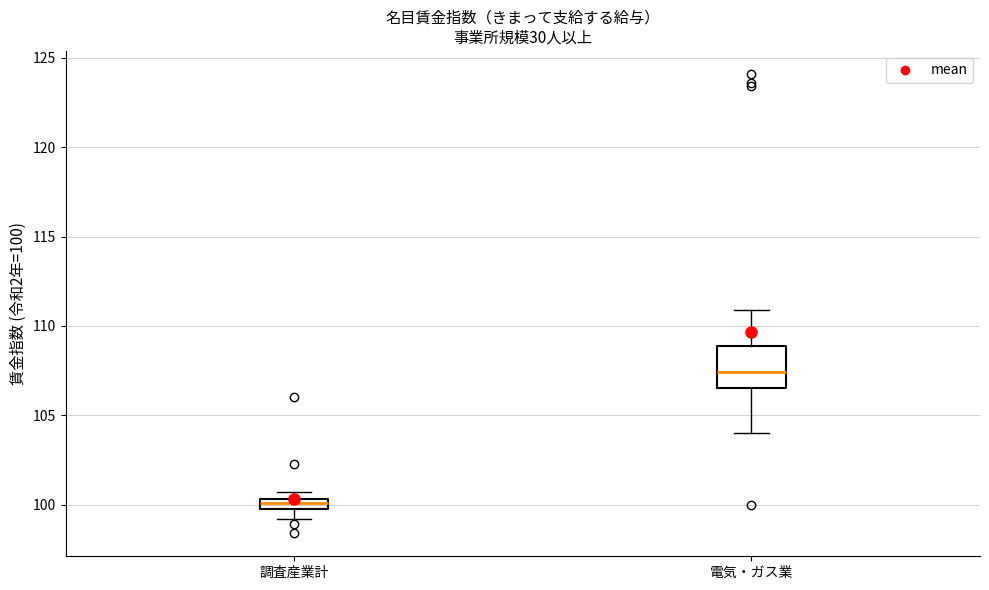

Which box's median line is the lowest?

調査産業計